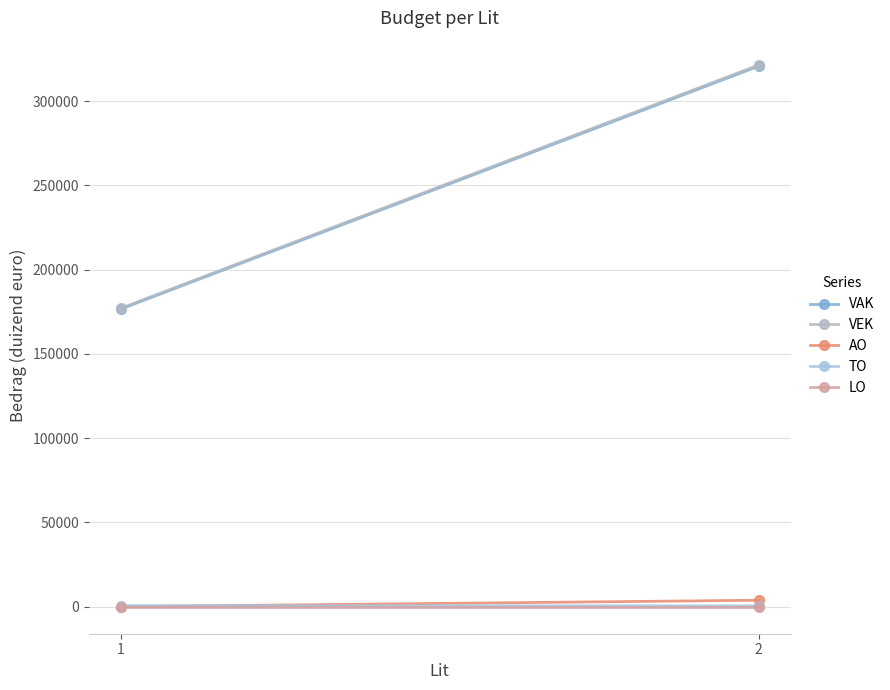

Is it true that AO equals 5 at 1?

True